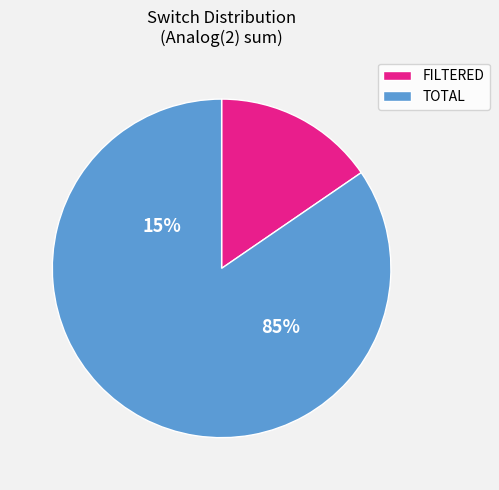

The True slice represents 15% of the pie. True or false?

False